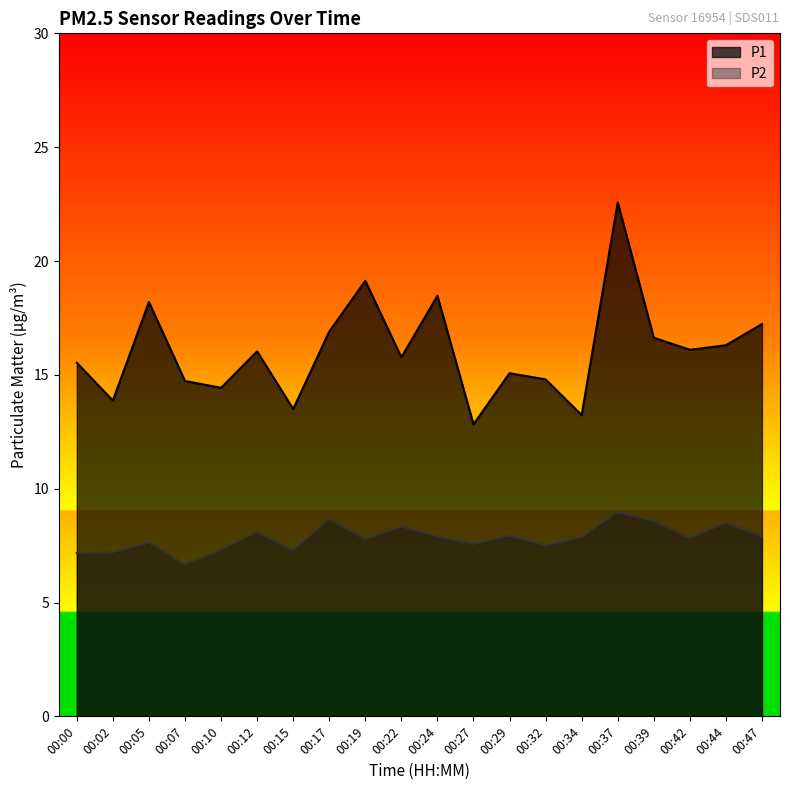

True or false: P2 and P1 cross at least once.

False